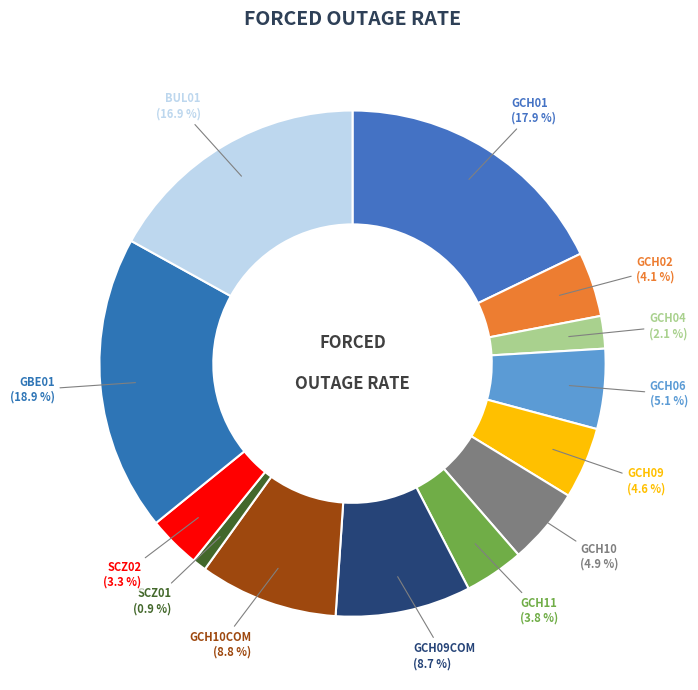

To the nearest percent, what percentage of the pie is GCH10COM?

9%